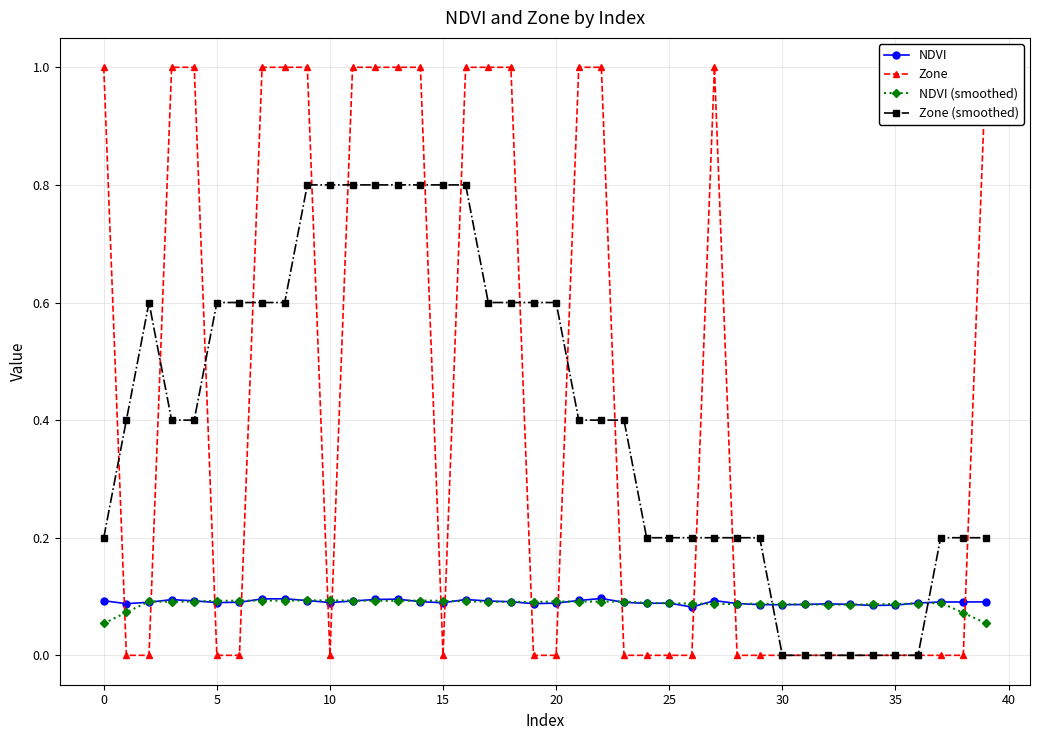

Read the NDVI (smoothed) value at 23.

0.1